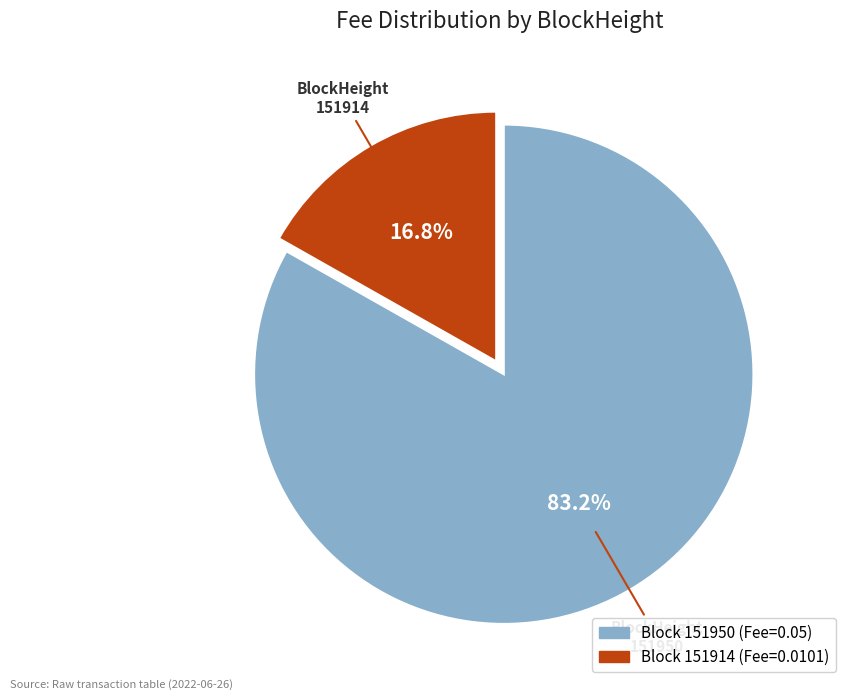

Is there any slice that represents more than half of the pie?

Yes